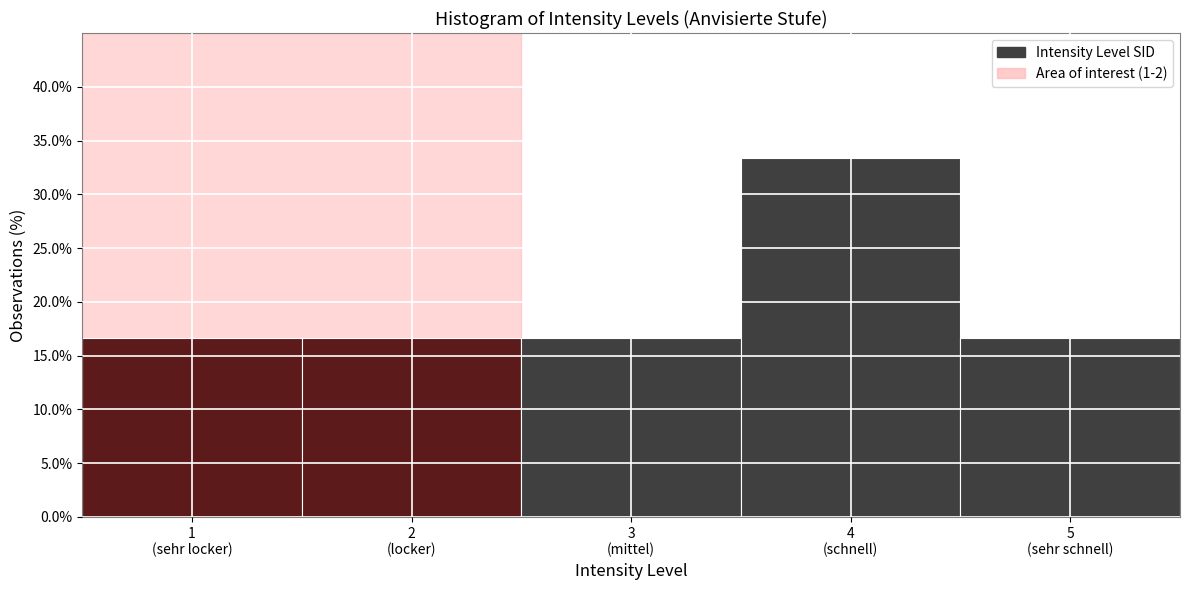

Reading left to right, transcribe all the data shown in this chart.

16.7	16.7	16.7	33.3	16.7